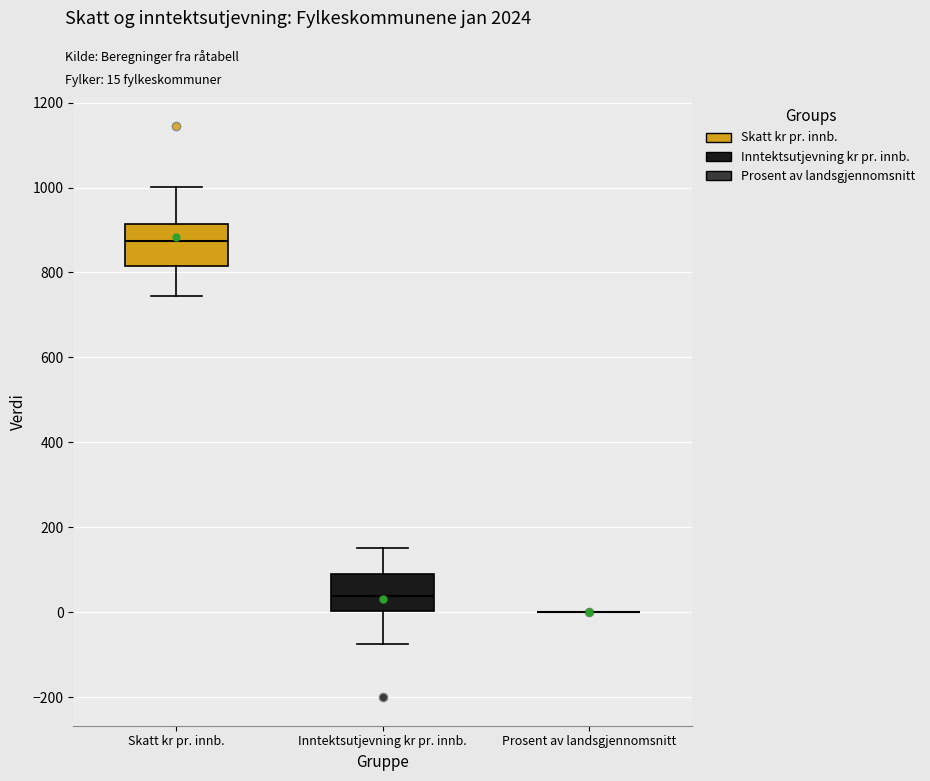

Reading left to right, transcribe this box plot: for each box, give where its median line is, the range the box spans, and where its two whiskers end, as read against the y-axis. The values are not printed on the chart, so give them approximately, as read against the axis.

Skatt kr pr. innb.: median 880, box 820 to 920, whiskers 740 to 1000
Inntektsutjevning kr pr. innb.: median 40, box 0 to 80, whiskers -80 to 160
Prosent av landsgjennomsnitt: box collapsed to a line at 0, whiskers 0 to 0